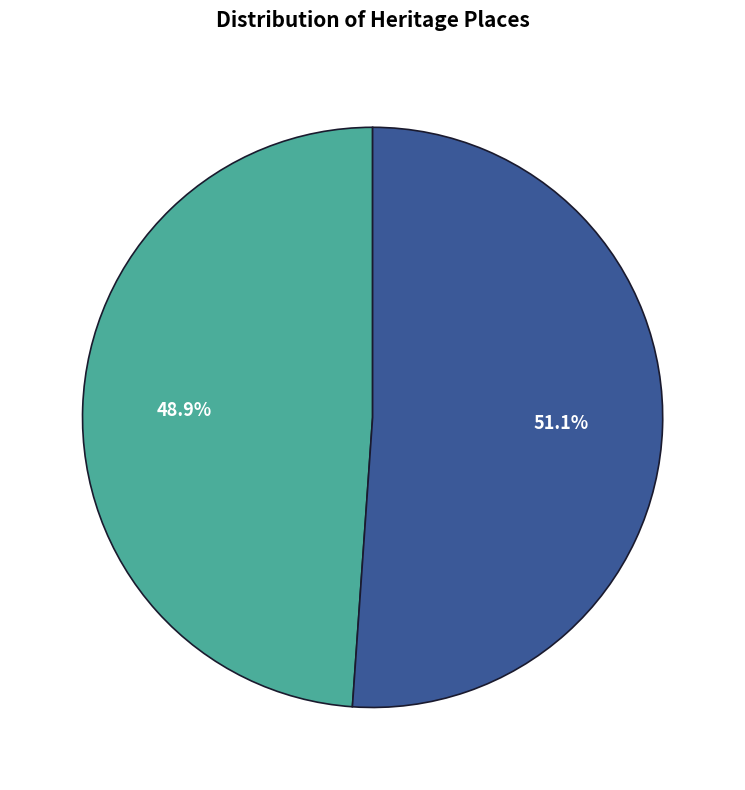

How many segments does this pie chart have?

2